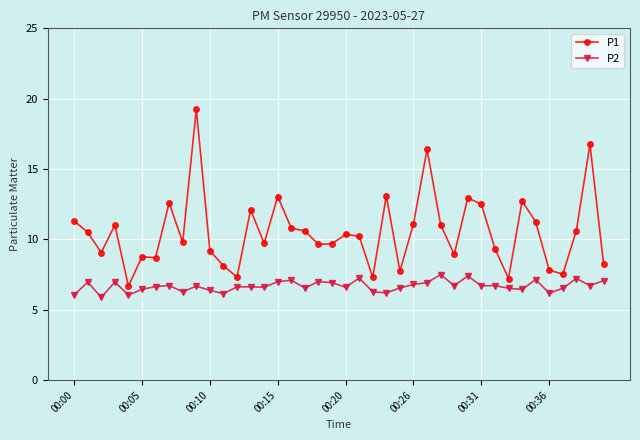

What is the minimum value for P2?

5.9